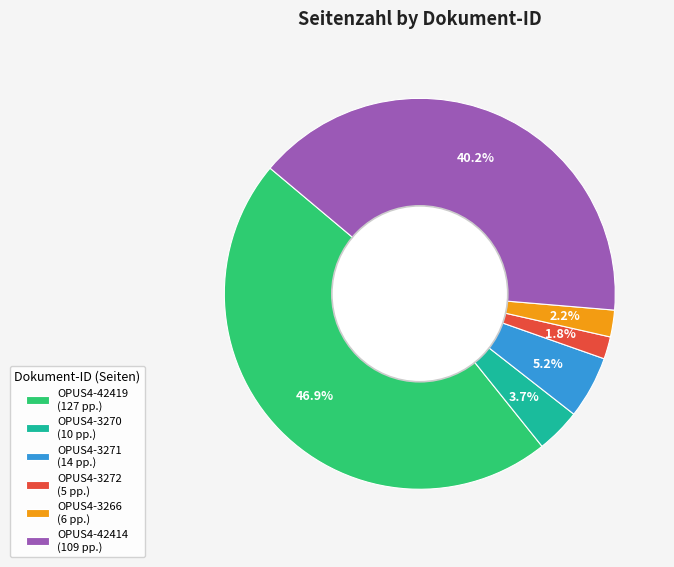

Between OPUS4-3270 (10 pp.) and OPUS4-3266 (6 pp.), which is larger?

OPUS4-3270 (10 pp.)